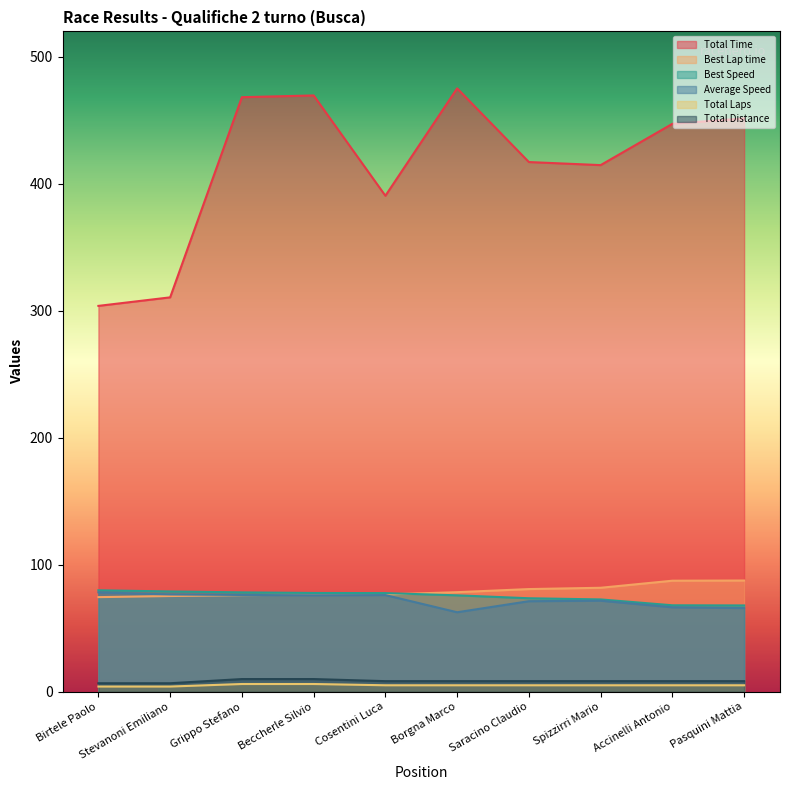

Is it true that Total Distance equals 9.9 at Grippo Stefano?

True